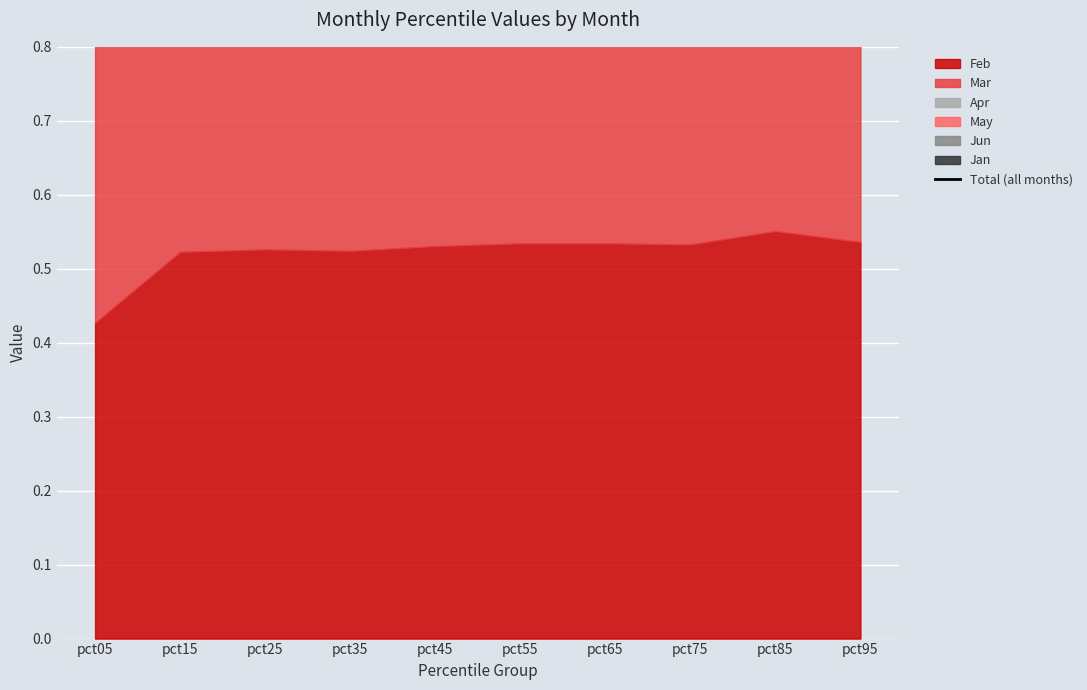

What is the difference between the maximum and minimum values?

1.1